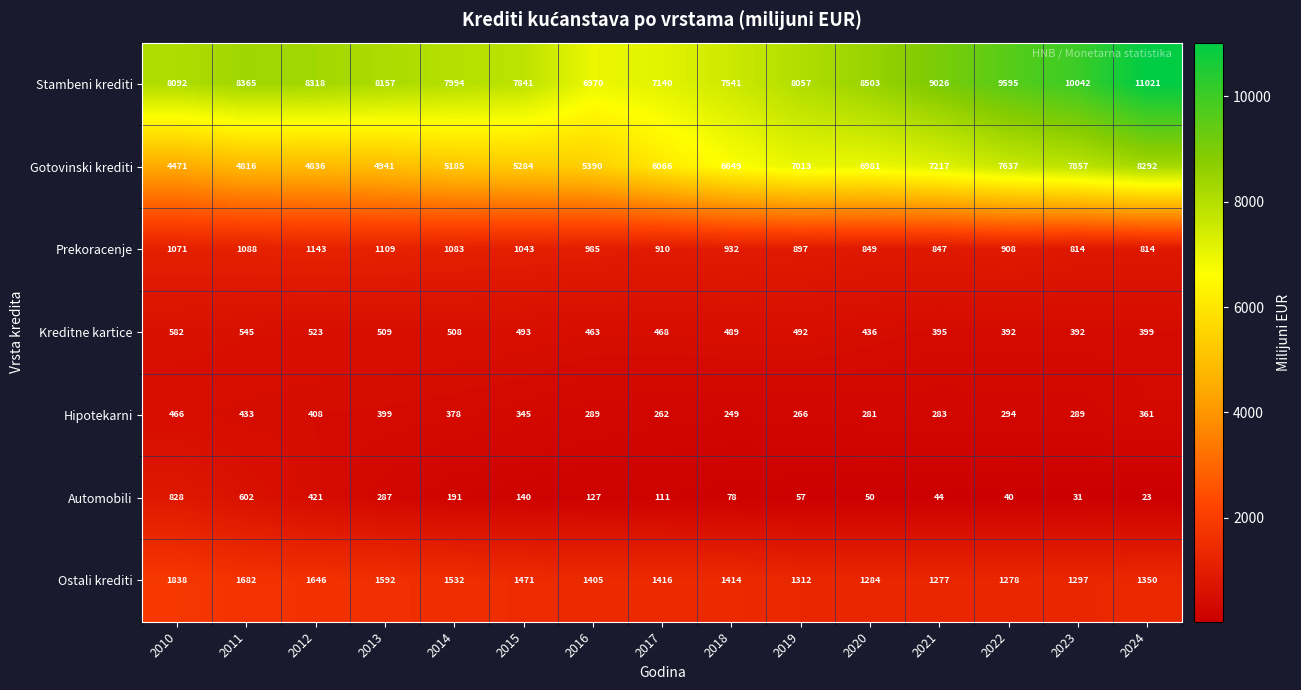

What is the sum of the Gotovinski krediti values at 2018 and 2011?

11465